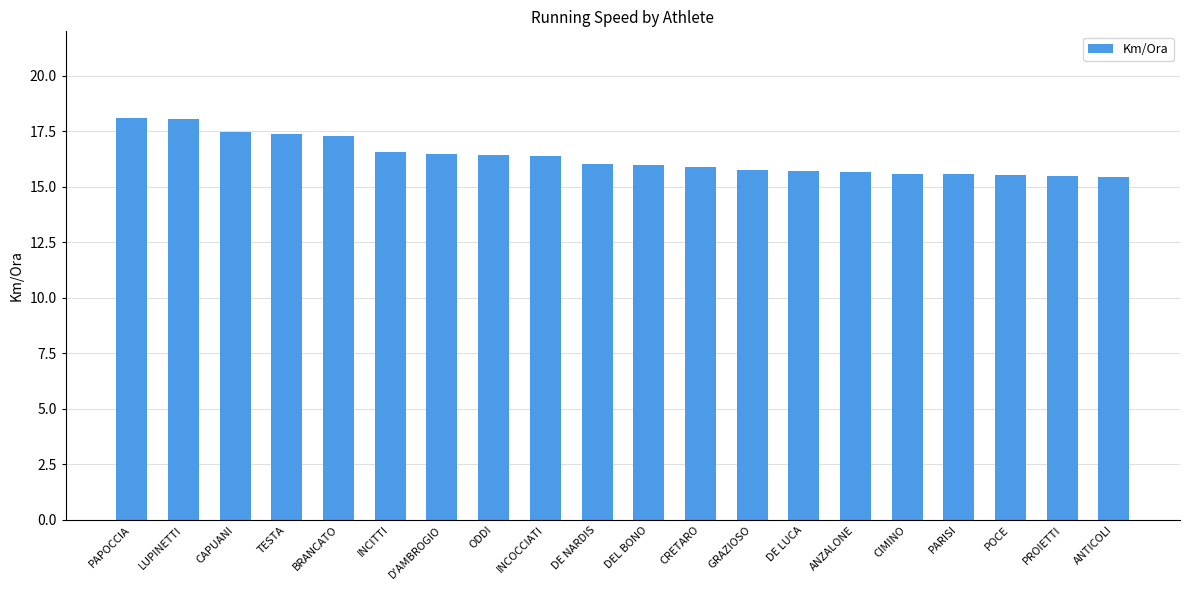

How many categories are shown in the chart?

20